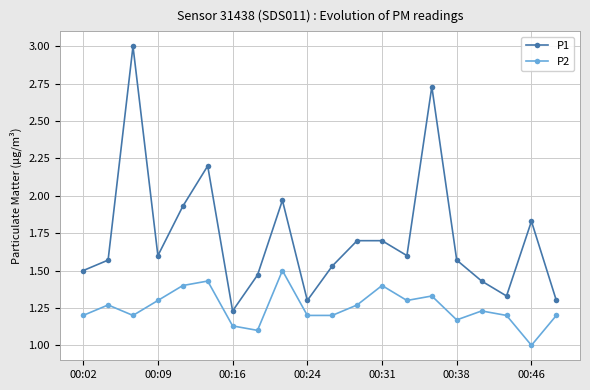

Rank the series by their average value, from highest to lowest.

P1, P2